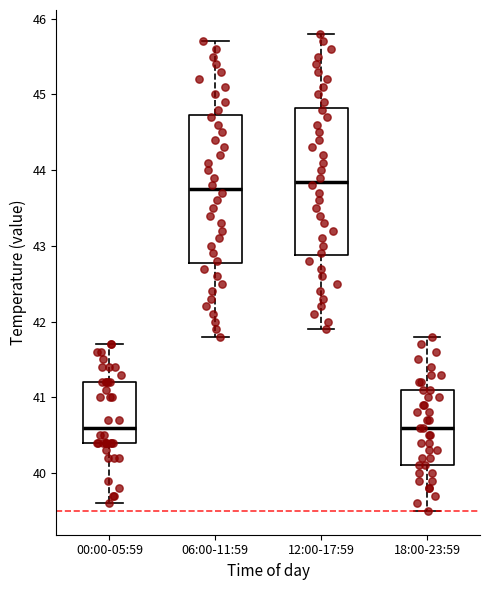

Reading left to right, transcribe this box plot: for each box, give where its median line is, the range the box spans, and where its two whiskers end, as read against the y-axis. The values are not printed on the chart, so give them approximately, as read against the axis.

00:00-05:59: median 40.6, box 40.4 to 41.2, whiskers 39.6 to 41.7
06:00-11:59: median 43.8, box 42.8 to 44.7, whiskers 41.8 to 45.7
12:00-17:59: median 43.9, box 42.9 to 44.8, whiskers 41.9 to 45.8
18:00-23:59: median 40.6, box 40.1 to 41.1, whiskers 39.5 to 41.8